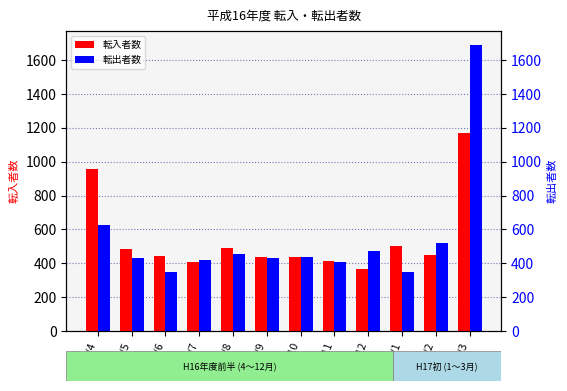

Count the number of categories in the chart.

12